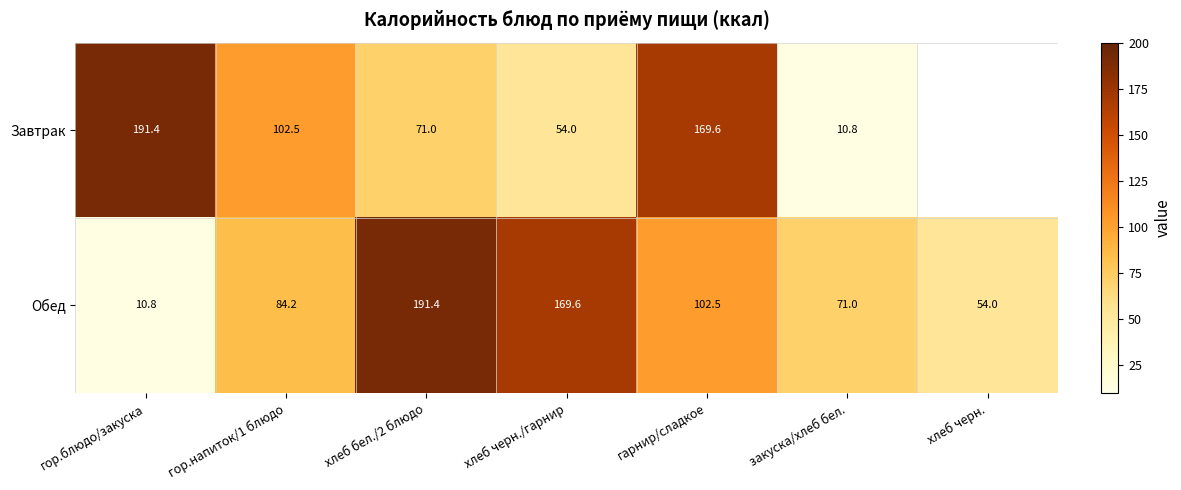

Where does the Обед series first go above 84?

гор.напиток/1 блюдо